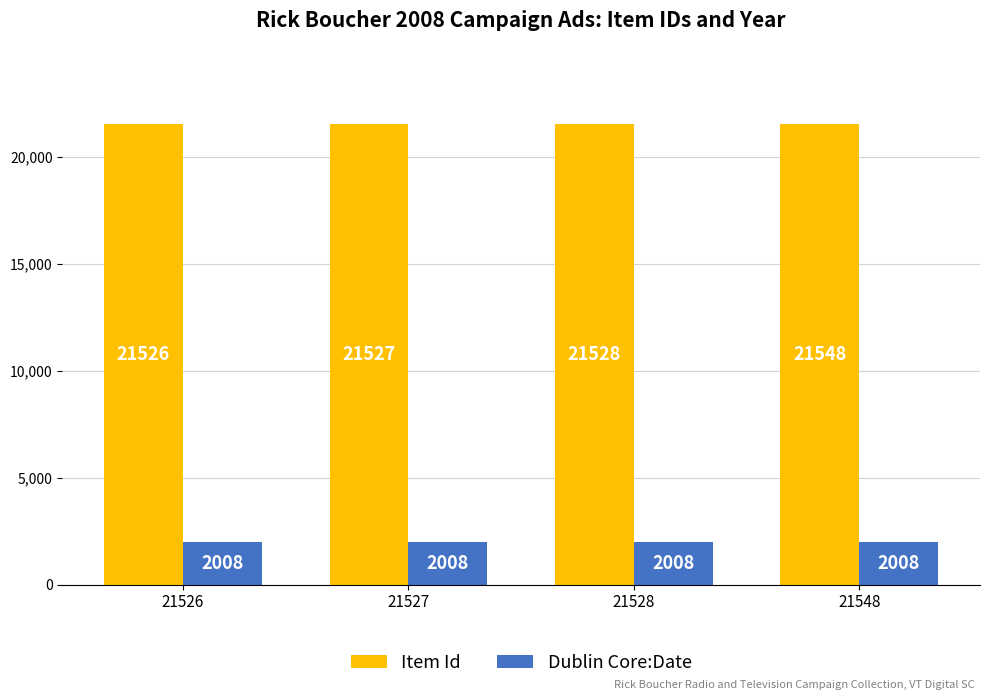

The Dublin Core:Date series shows 2008 at 21526. True or false?

True